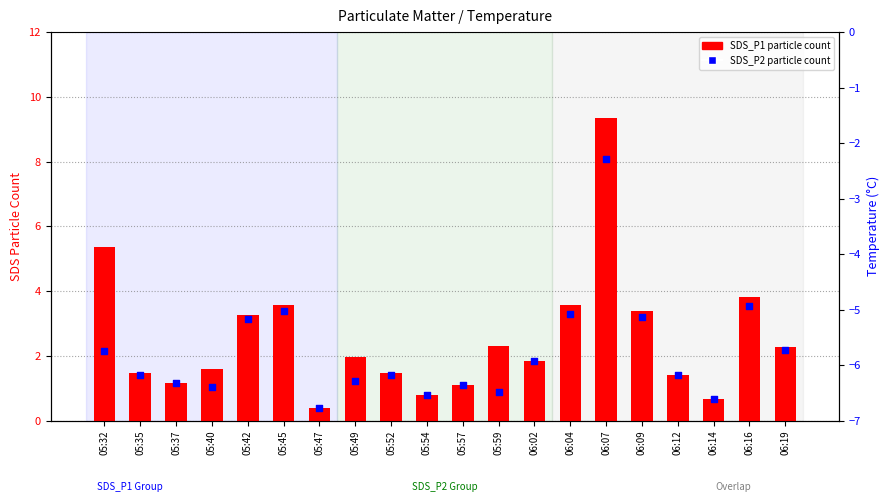

What are all the series names shown in the legend?

SDS_P1, SDS_P2